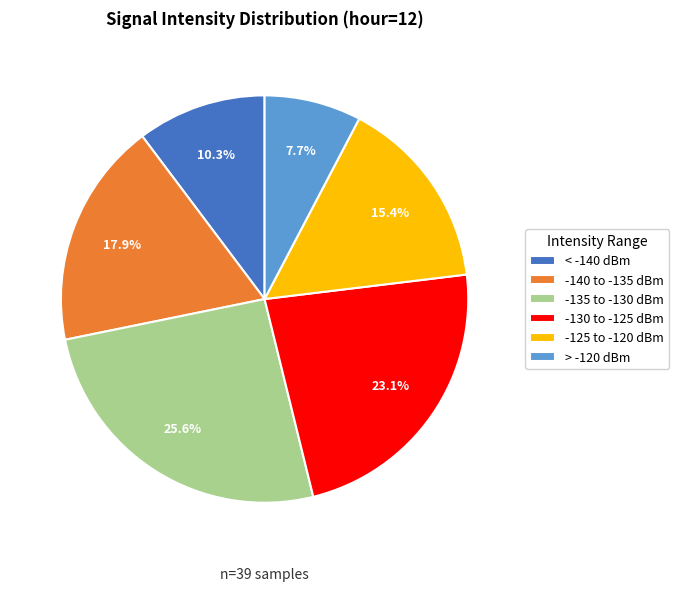

Count the number of slices in the pie.

6